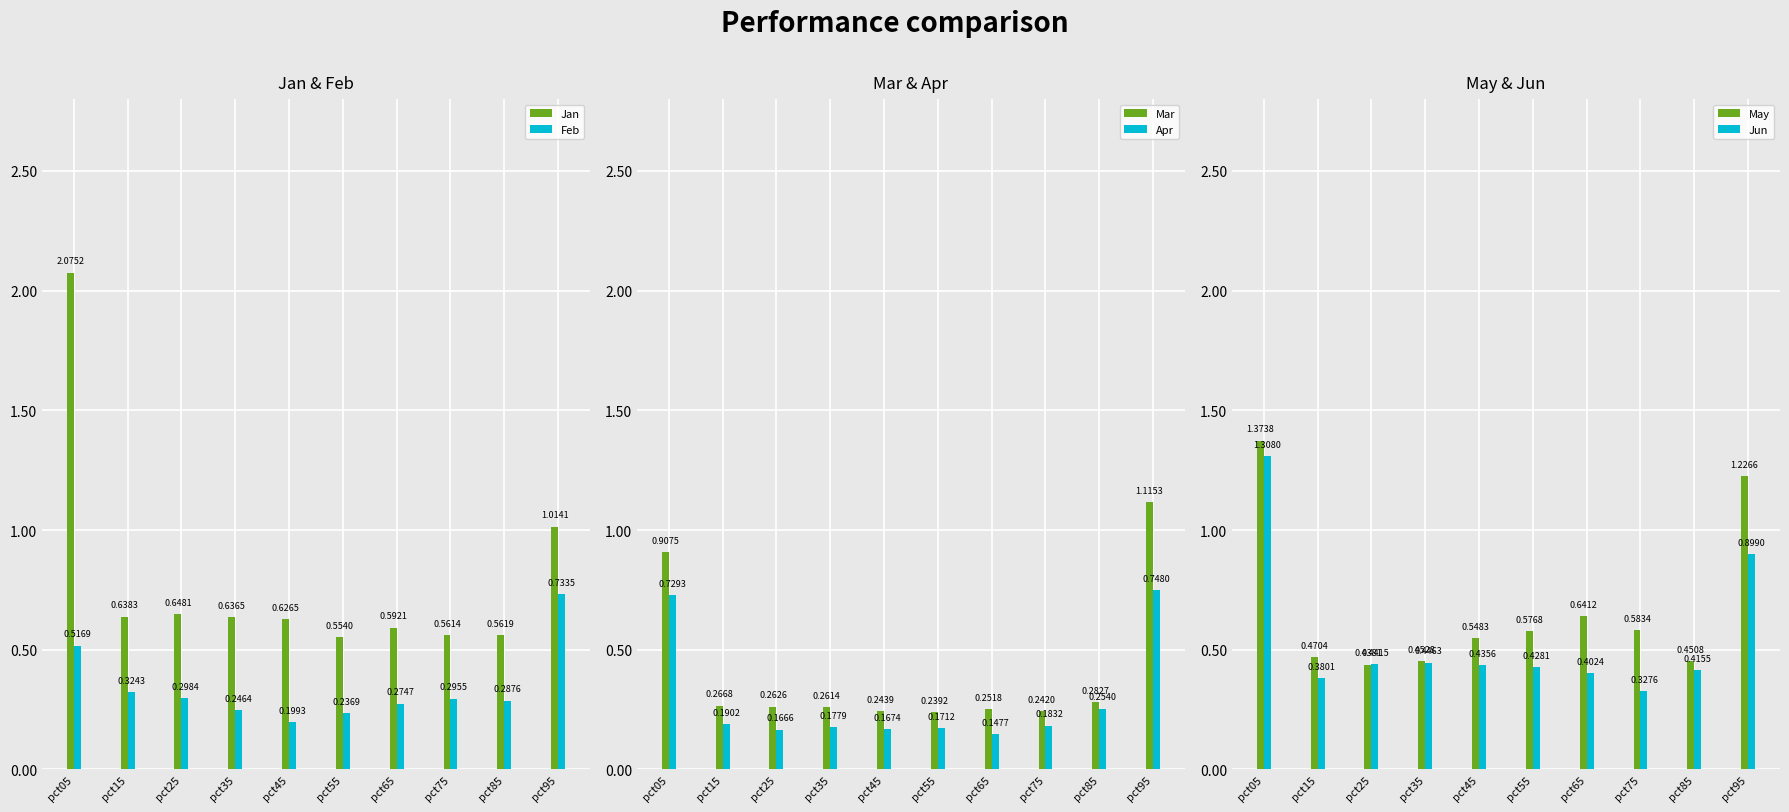

Are the bars grouped side by side (vs. stacked)?

Yes